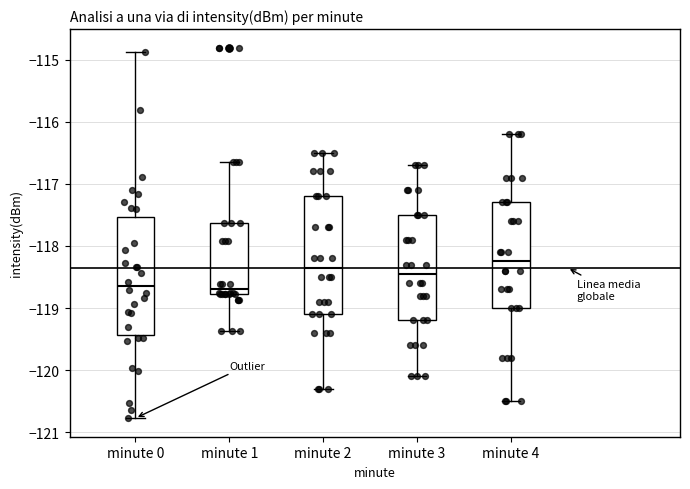

Reading left to right, transcribe this box plot: for each box, give where its median line is, the range the box spans, and where its two whiskers end, as read against the y-axis. The values are not printed on the chart, so give them approximately, as read against the axis.

minute 0: median -118.6, box -119.4 to -117.5, whiskers -120.8 to -114.9
minute 1: median -118.7, box -118.8 to -117.6, whiskers -119.4 to -116.7
minute 2: median -118.3, box -119.1 to -117.2, whiskers -120.3 to -116.5
minute 3: median -118.4, box -119.2 to -117.5, whiskers -120.1 to -116.7
minute 4: median -118.2, box -119.0 to -117.3, whiskers -120.5 to -116.2